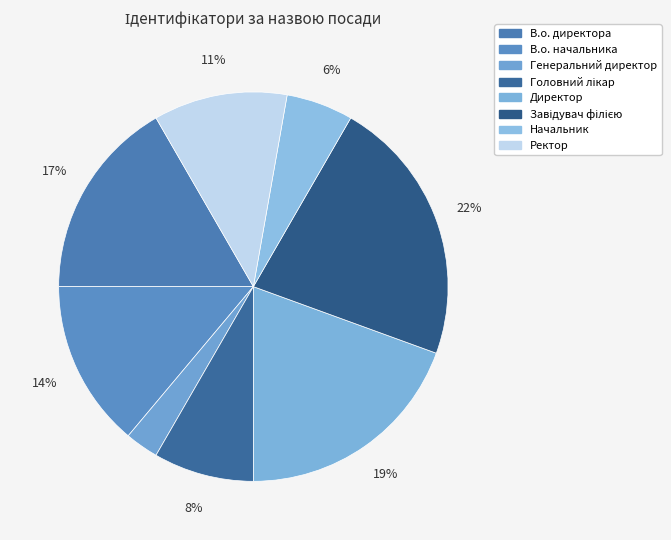

Which has a higher value, Завідувач філією or Ректор?

Завідувач філією